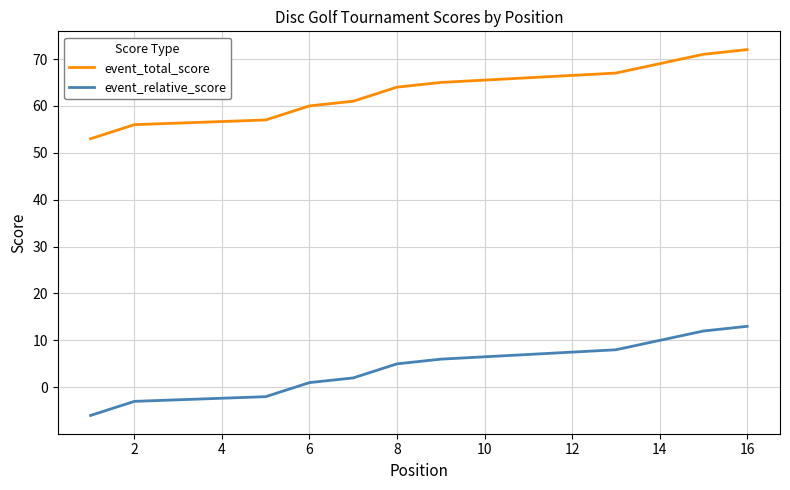

Is the value of event_relative_score at 10 greater than the value of event_total_score at 18?

No